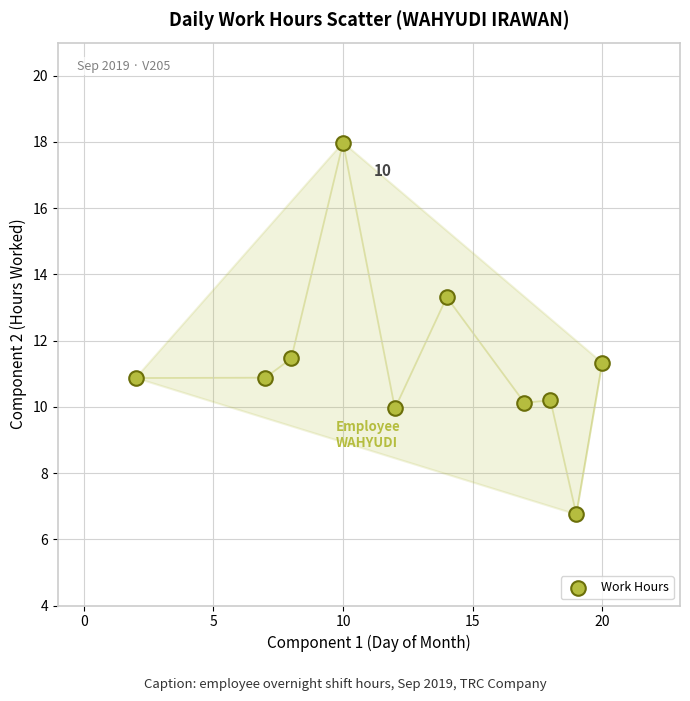

What is the range of X values (max minus min)?

18.0